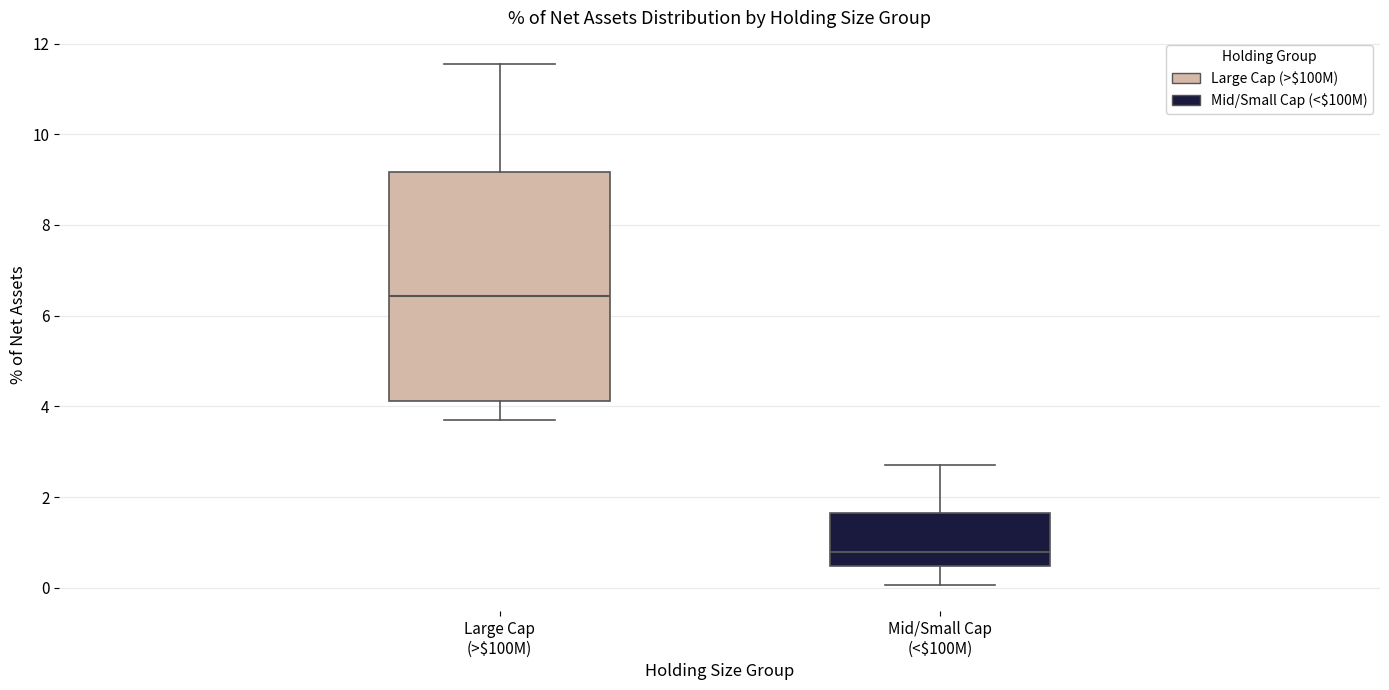

Reading left to right, read every box against the y-axis: the position of its median line, the range the box covers, and the ends of its whiskers. The values are not printed on the chart, so give them approximately, as read against the axis.

Large Cap (>$100M): median 6.4, box 4.2 to 9.2, whiskers 3.8 to 11.6
Mid/Small Cap (<$100M): median 0.8, box 0.4 to 1.6, whiskers 0.0 to 2.8